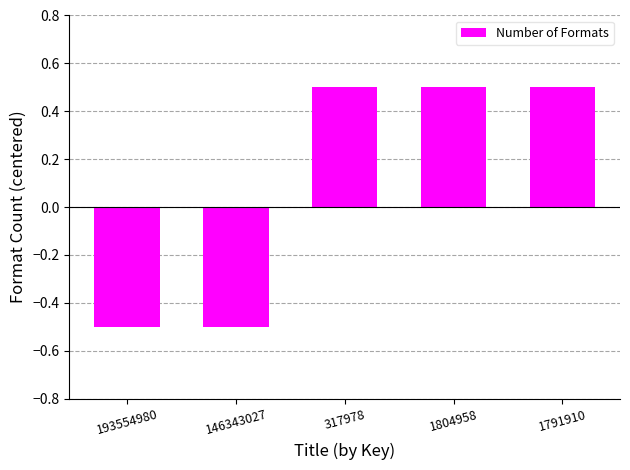

The value at 1791910 is 0.5. True or false?

True